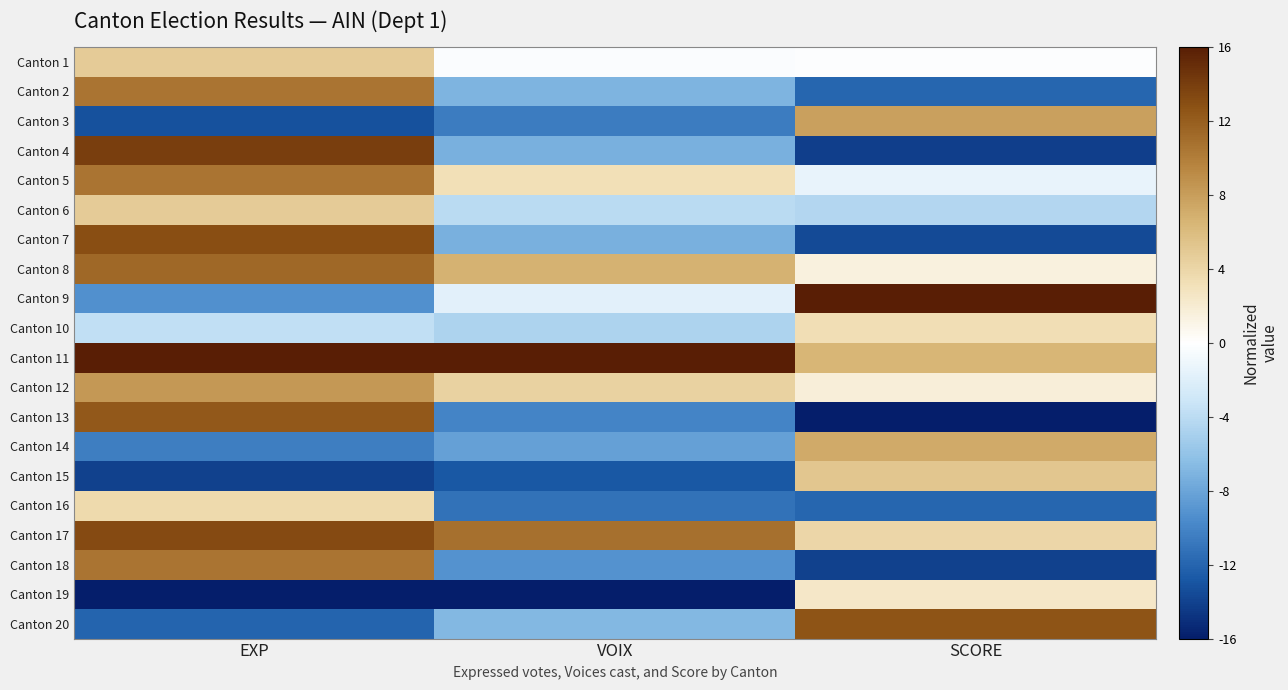

At how many categories does at least one series exceed 14?

3